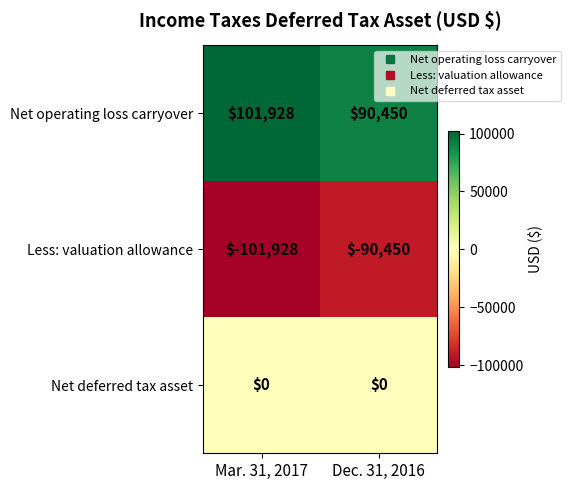

What is the sum of all Net operating loss carryover values?

192378